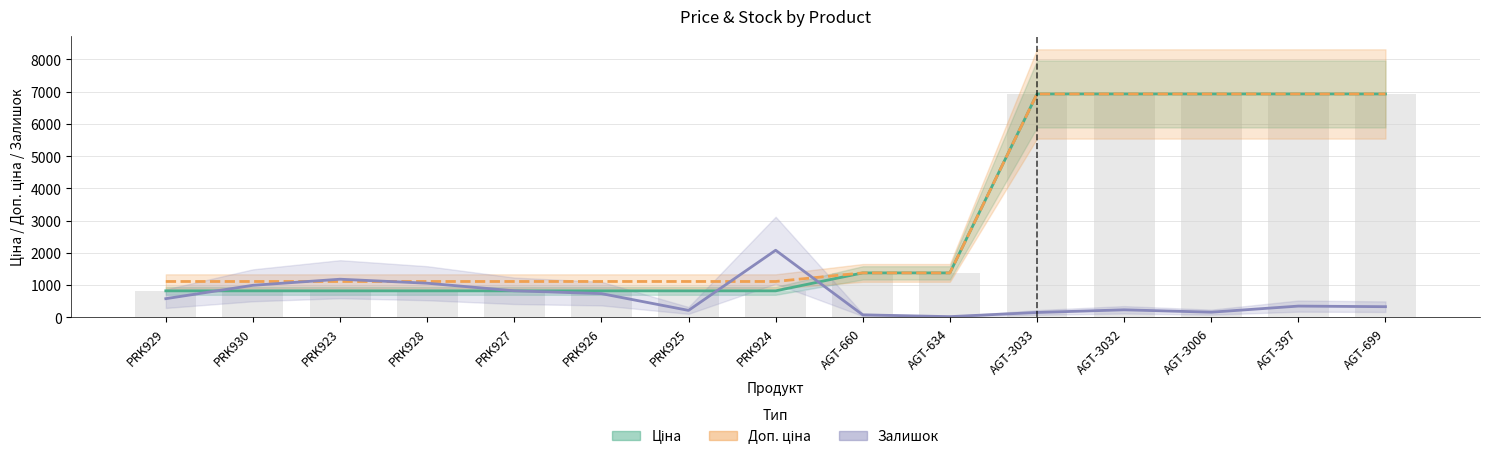

What is the maximum value shown in the chart?

6925.7